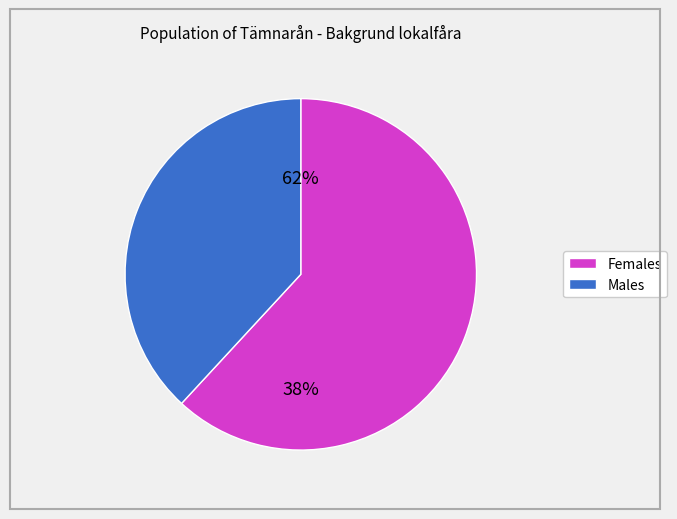

Does Tämnarån (SE671215) account for over 50% of the chart?

No